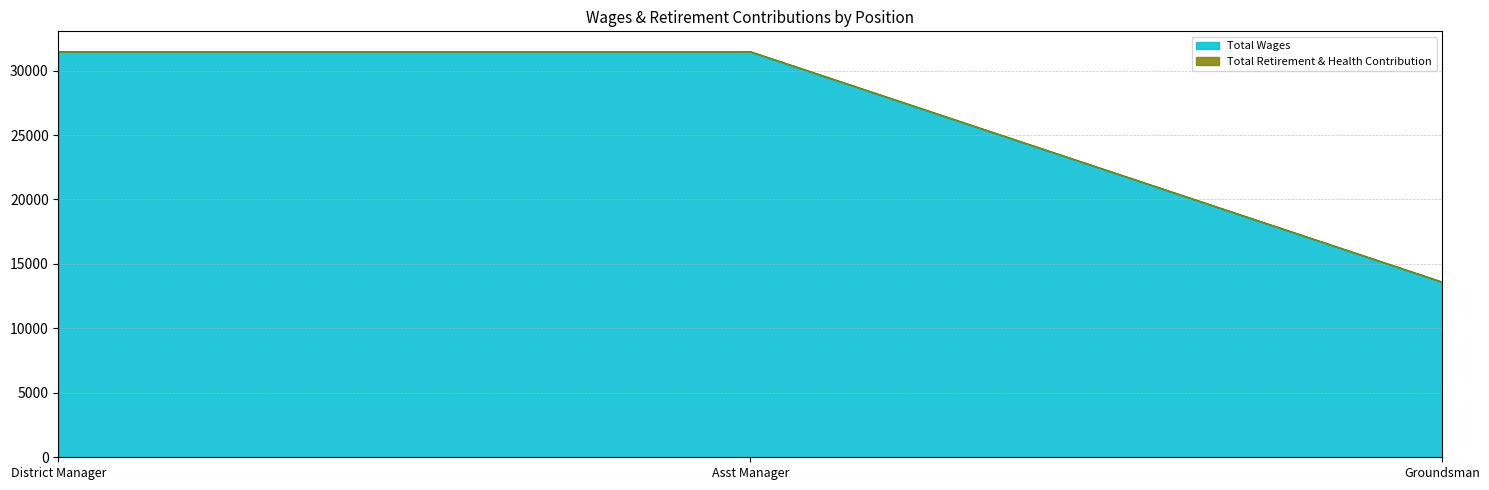

How many lines are shown in the chart?

2